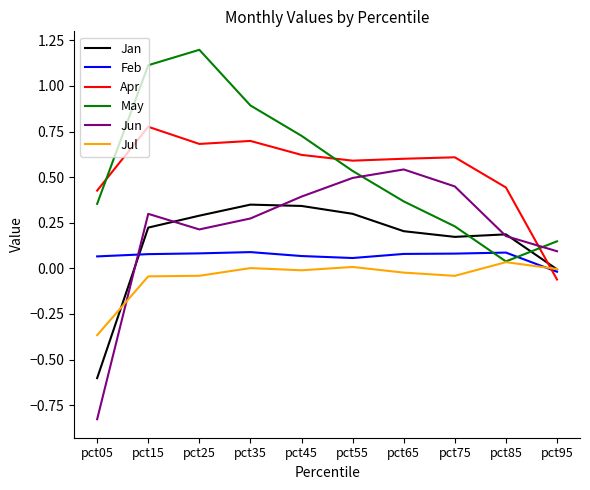

What is the total value across all series at pct35?

2.3